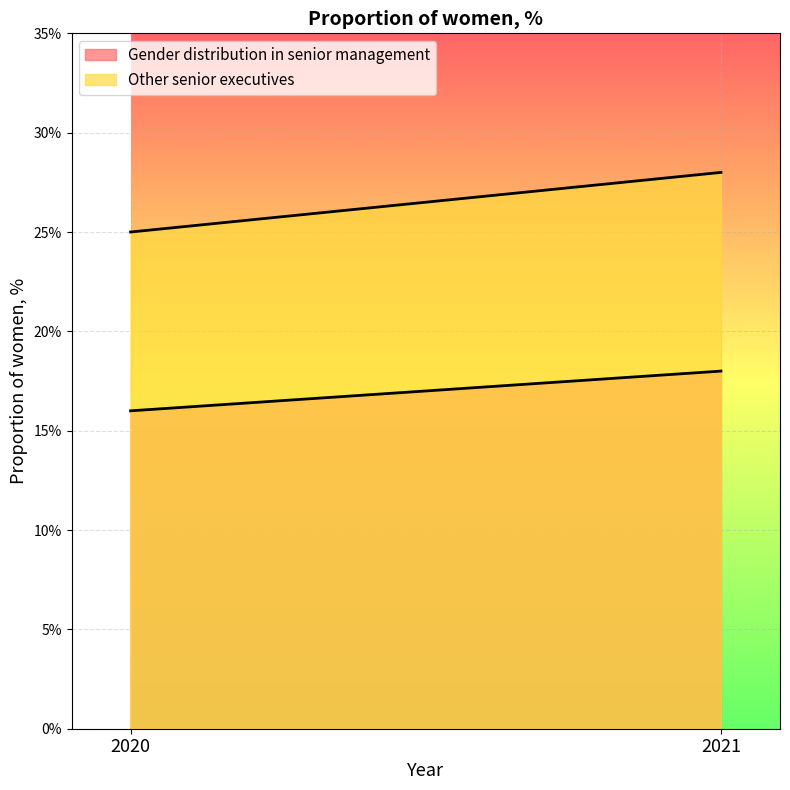

What is the minimum value shown in the chart?

16